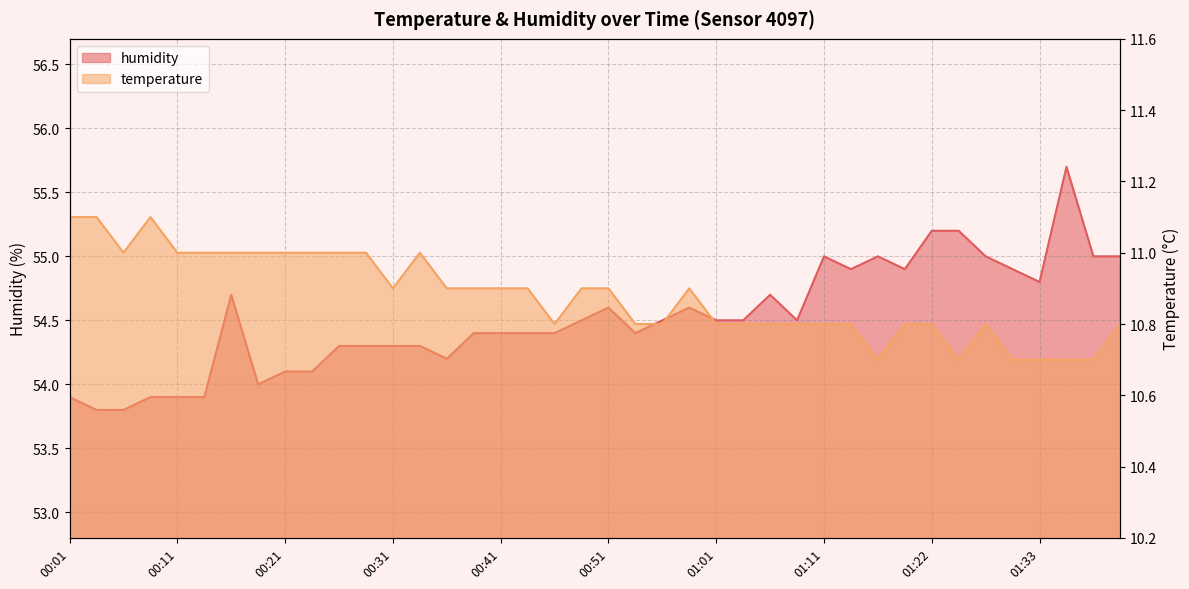

The temperature series shows 10.9 at 00:48. True or false?

True